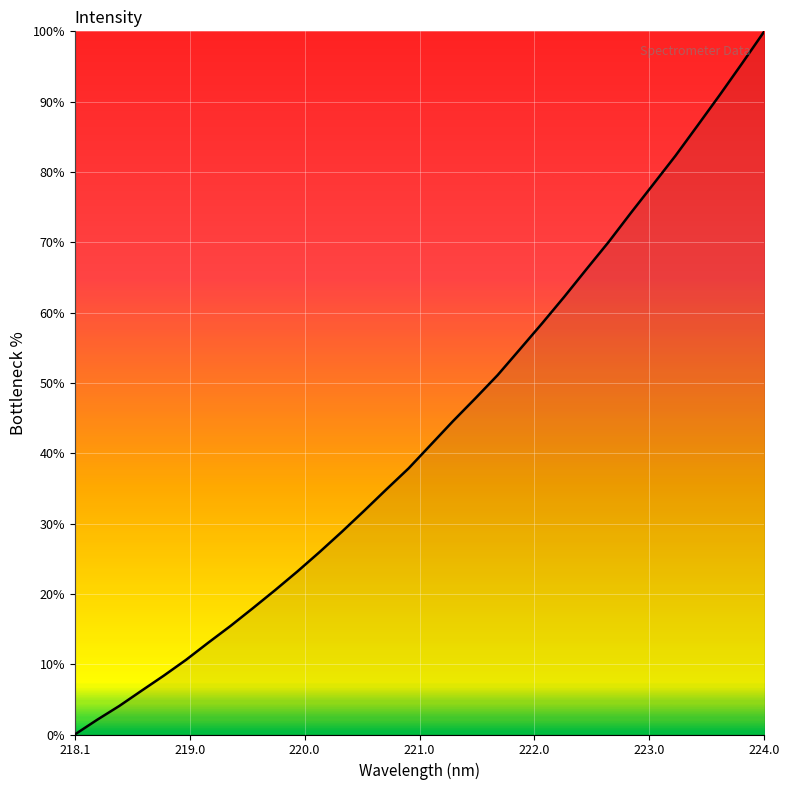

What is the difference between the maximum and minimum values?

100.0